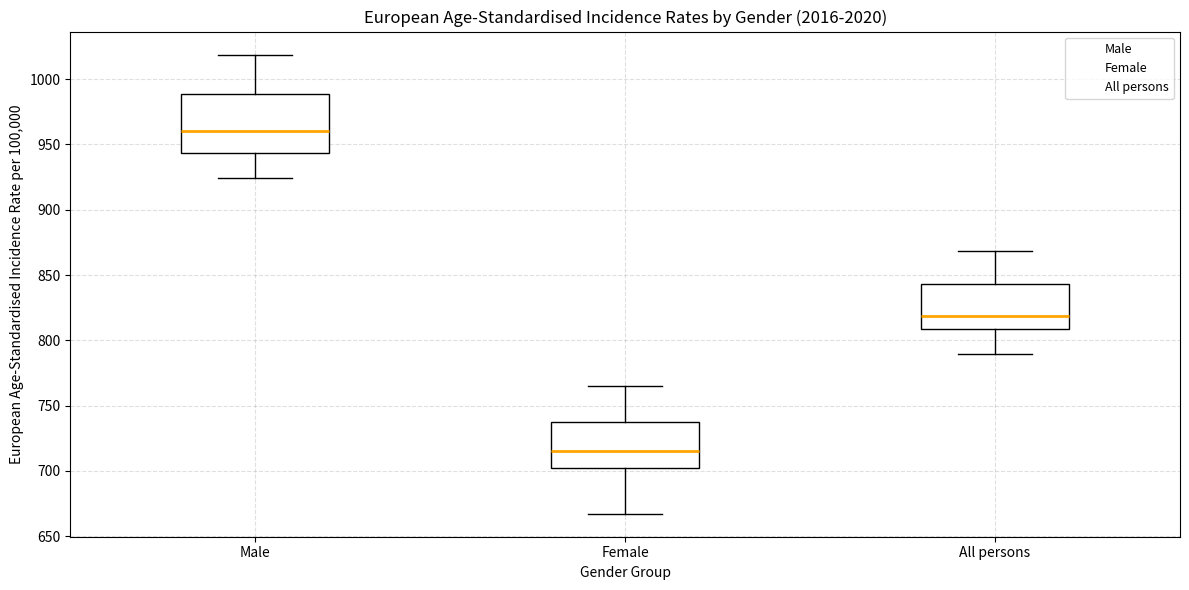

Which box's median line is the lowest?

Female